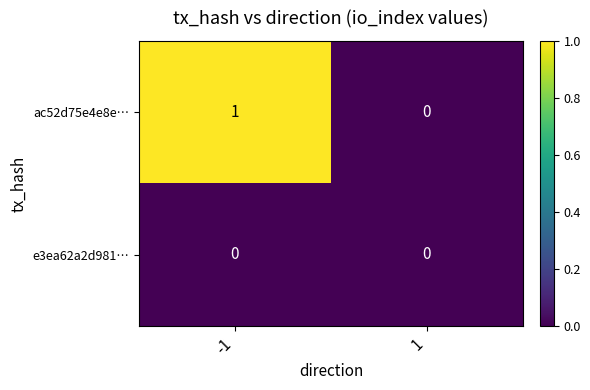

At which category is the sum across all series the highest?

-1